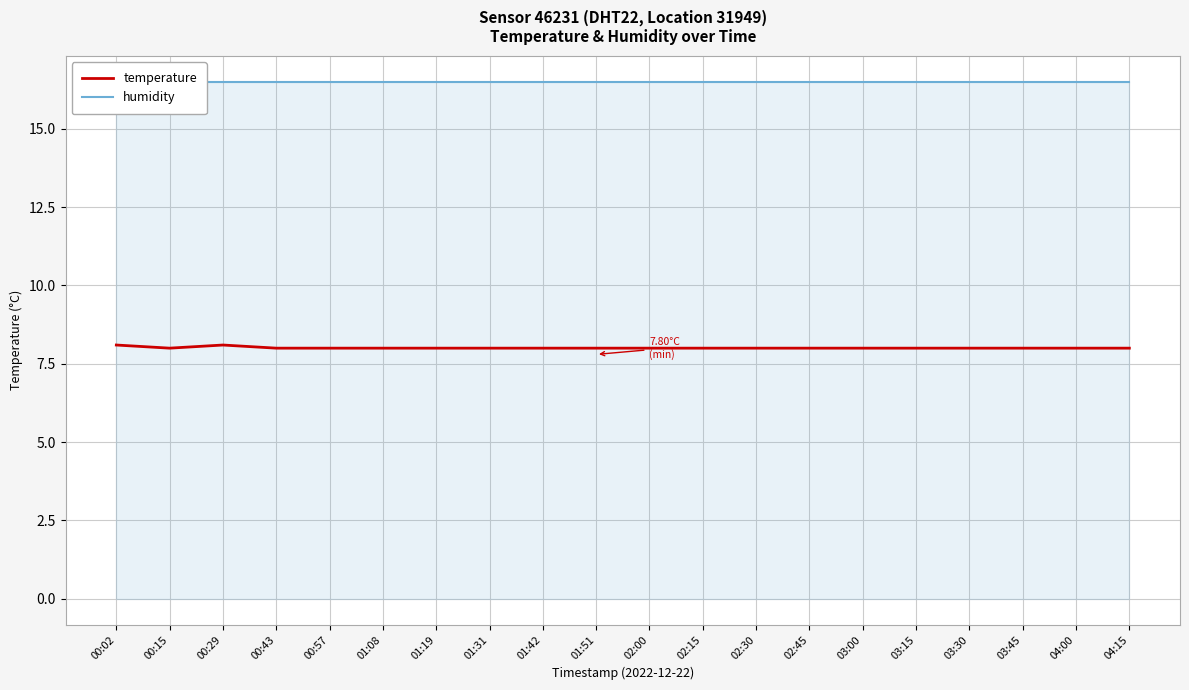

What are all the series names shown in the legend?

temperature, humidity